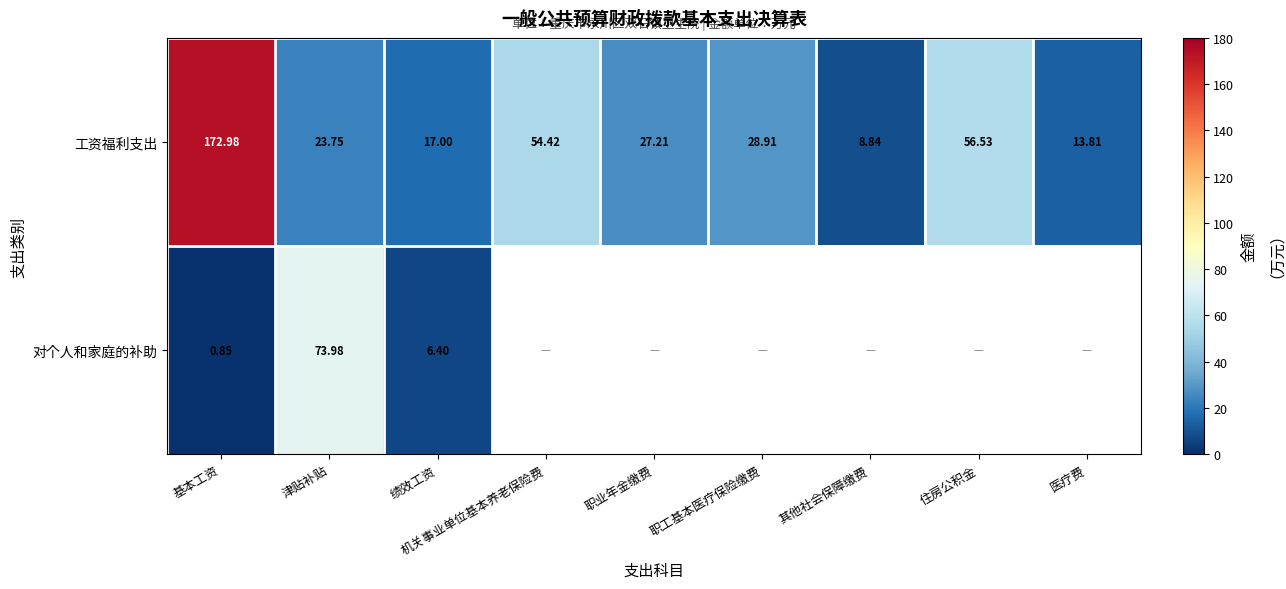

What is the lowest value of the 工资福利支出 series?

8.8